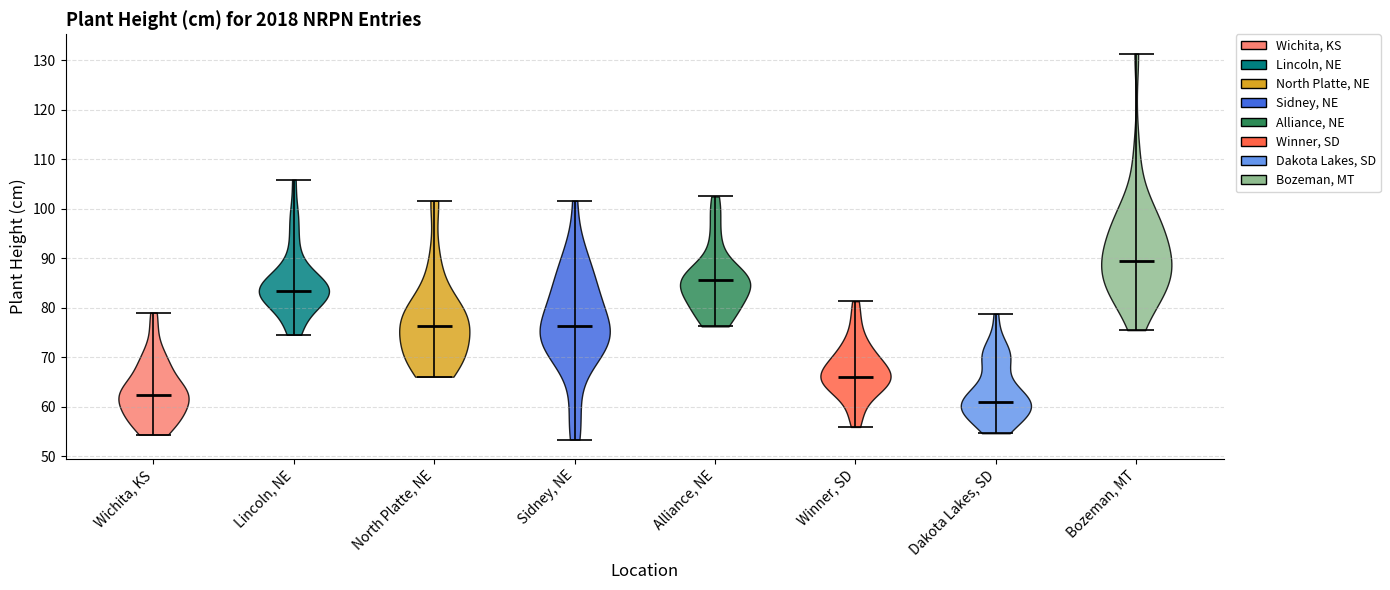

Which violin has the lowest median line?

Dakota Lakes, SD